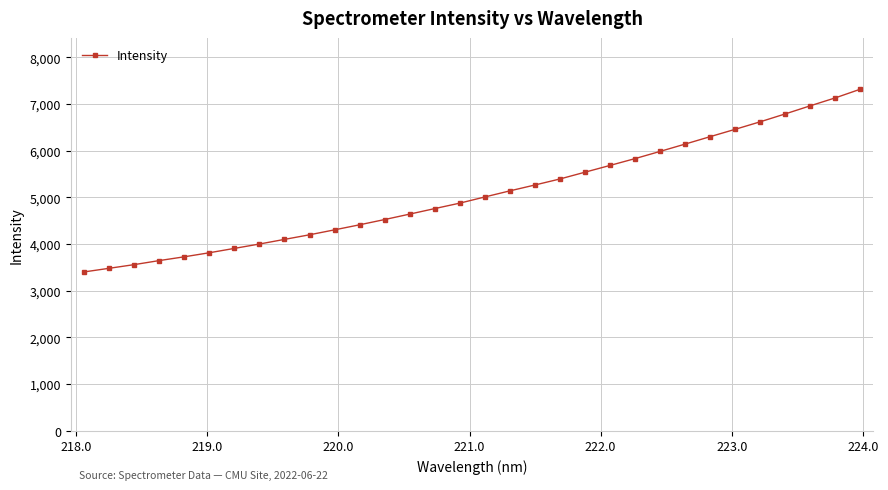

What is the value of the 27th point from the left?

6456.6